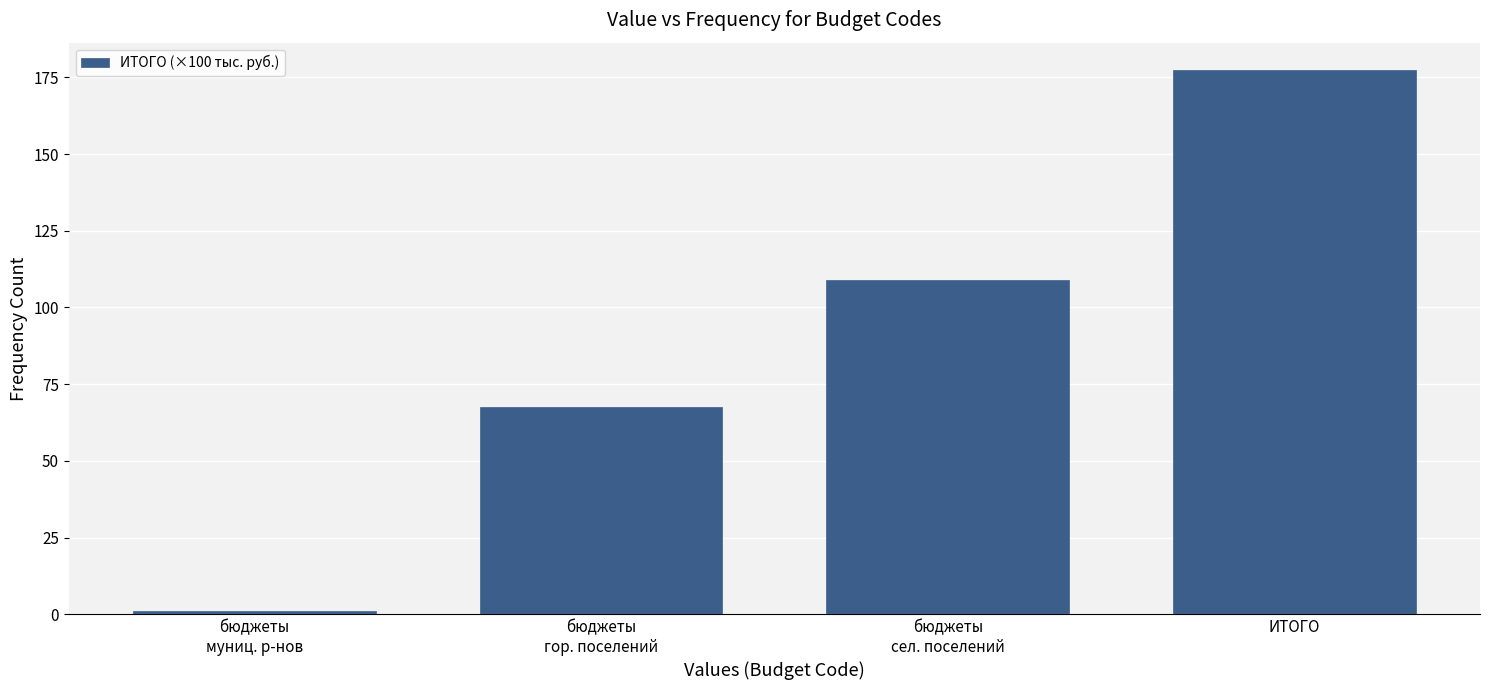

Reading right to left, list all the values displayed in this chart.

177.4	108.9	67.5	1.0